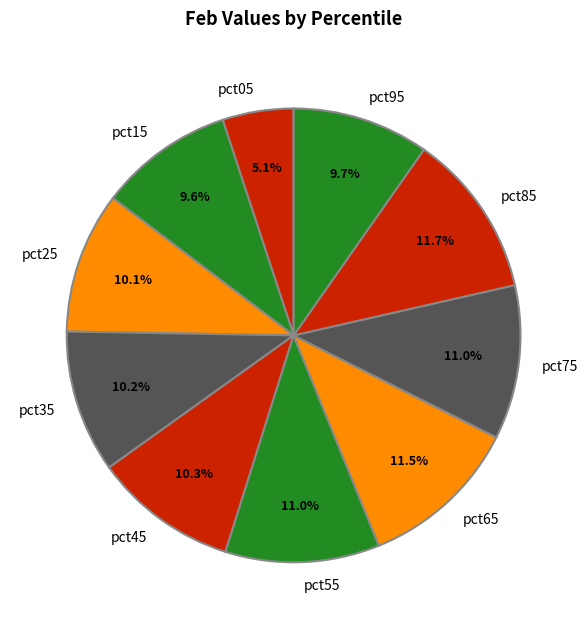

Does pct55 account for over 50% of the chart?

No